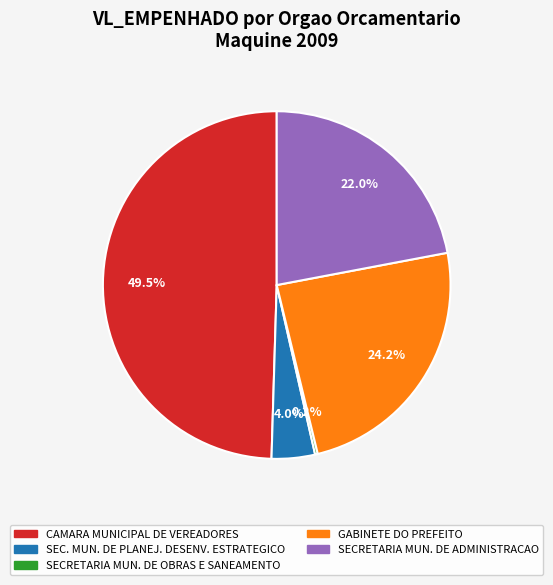

Is there any slice that represents more than half of the pie?

No